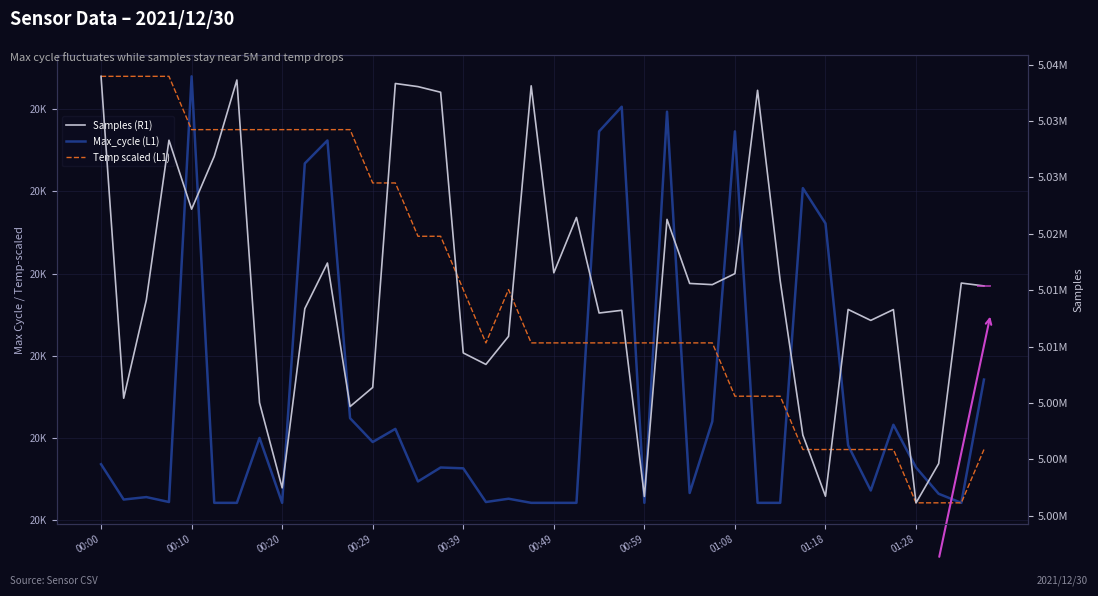

What is the sum of all Temp scaled (L1) values?

807220.0